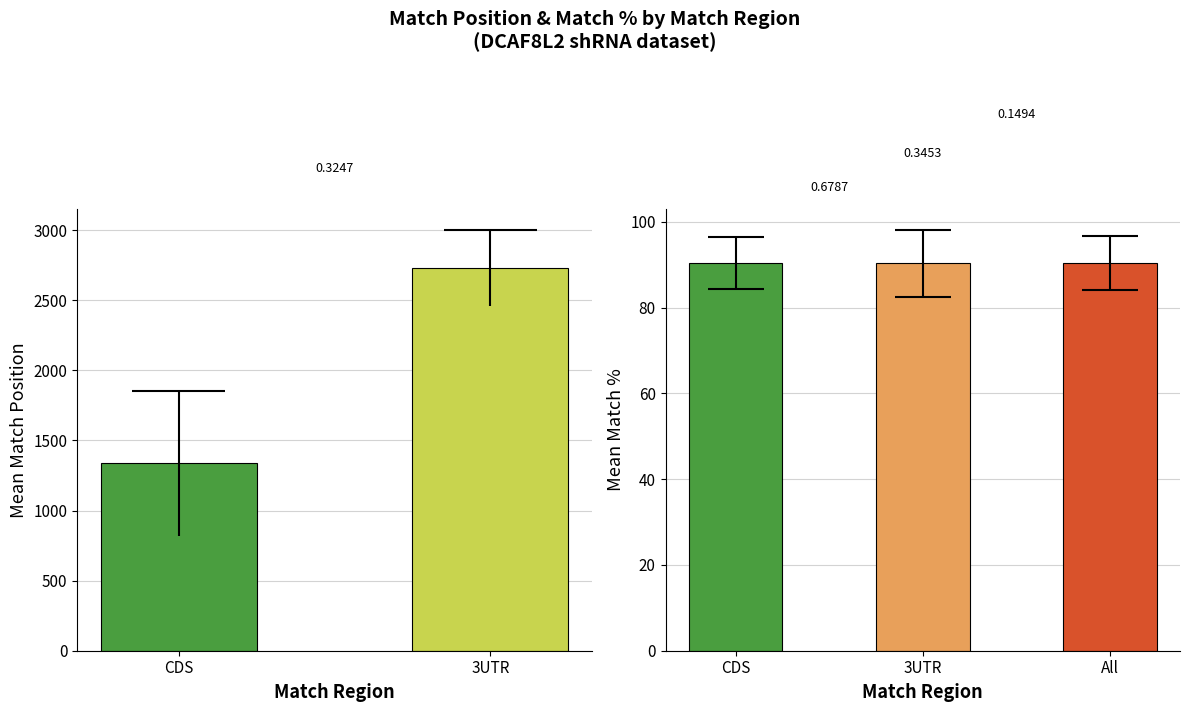

What is the change in value from CDS to 3UTR?

+1393.6